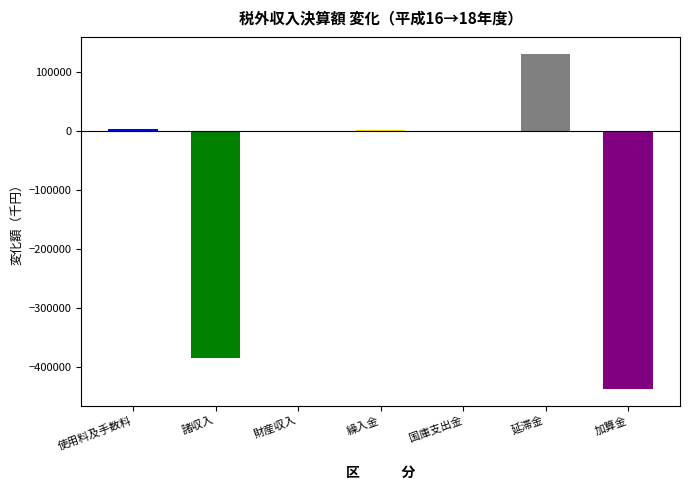

What is the label of the 6th bar from the right?

諸収入